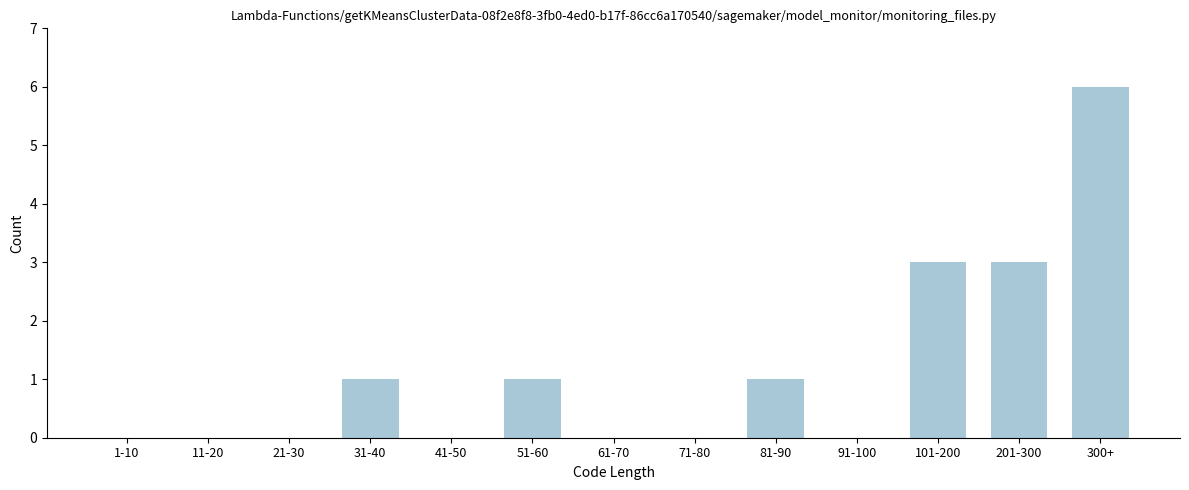

Reading right to left, what are all the values shown in this chart?

300+=6	201-300=3	101-200=3	91-100=0	81-90=1	71-80=0	61-70=0	51-60=1	41-50=0	31-40=1	21-30=0	11-20=0	1-10=0